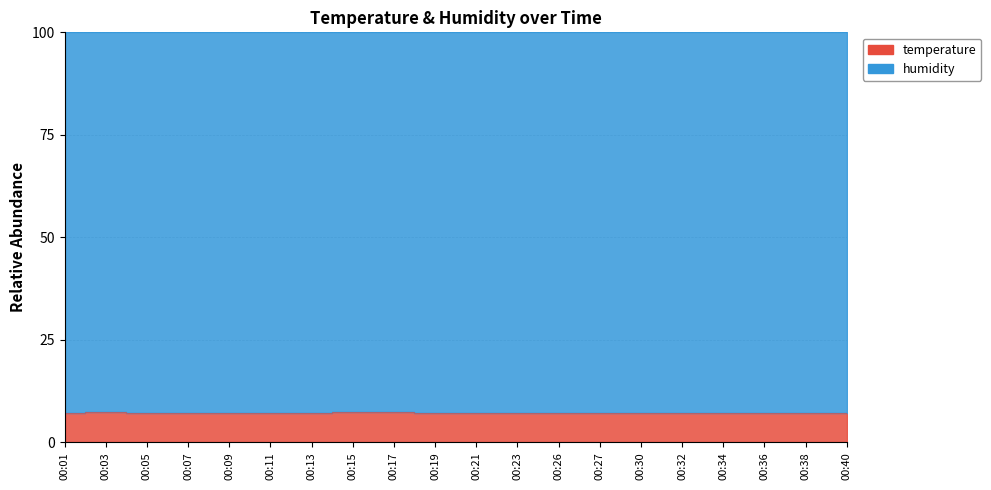

Is it true that the value at 00:19 is 7.2?

True